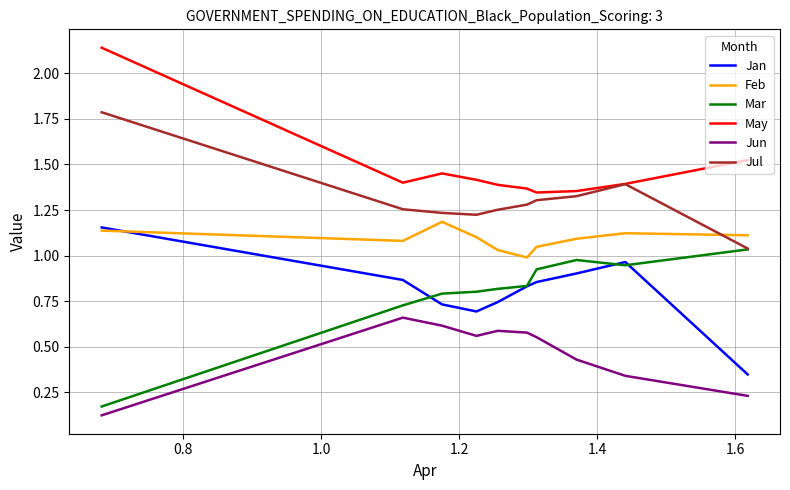

Does the chart display data point markers on the line(s)?

No